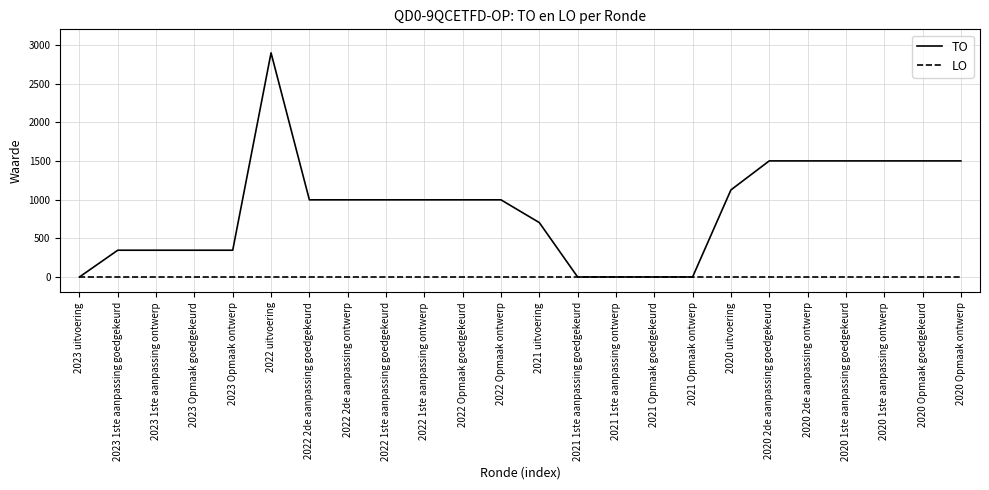

What are all the series names shown in the legend?

TO, LO